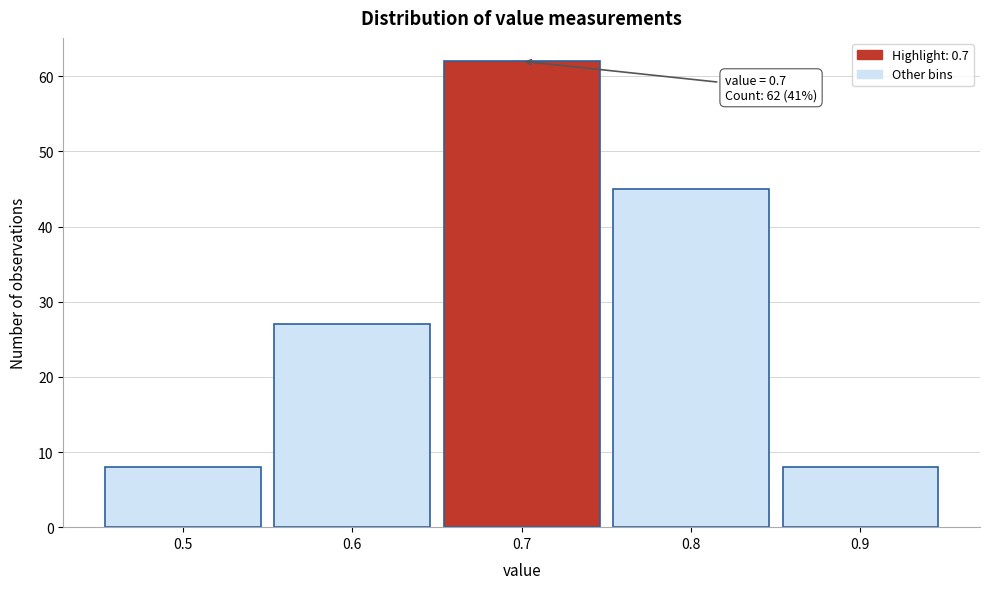

Which range on the x-axis has the tallest bar?

0.65 to 0.75